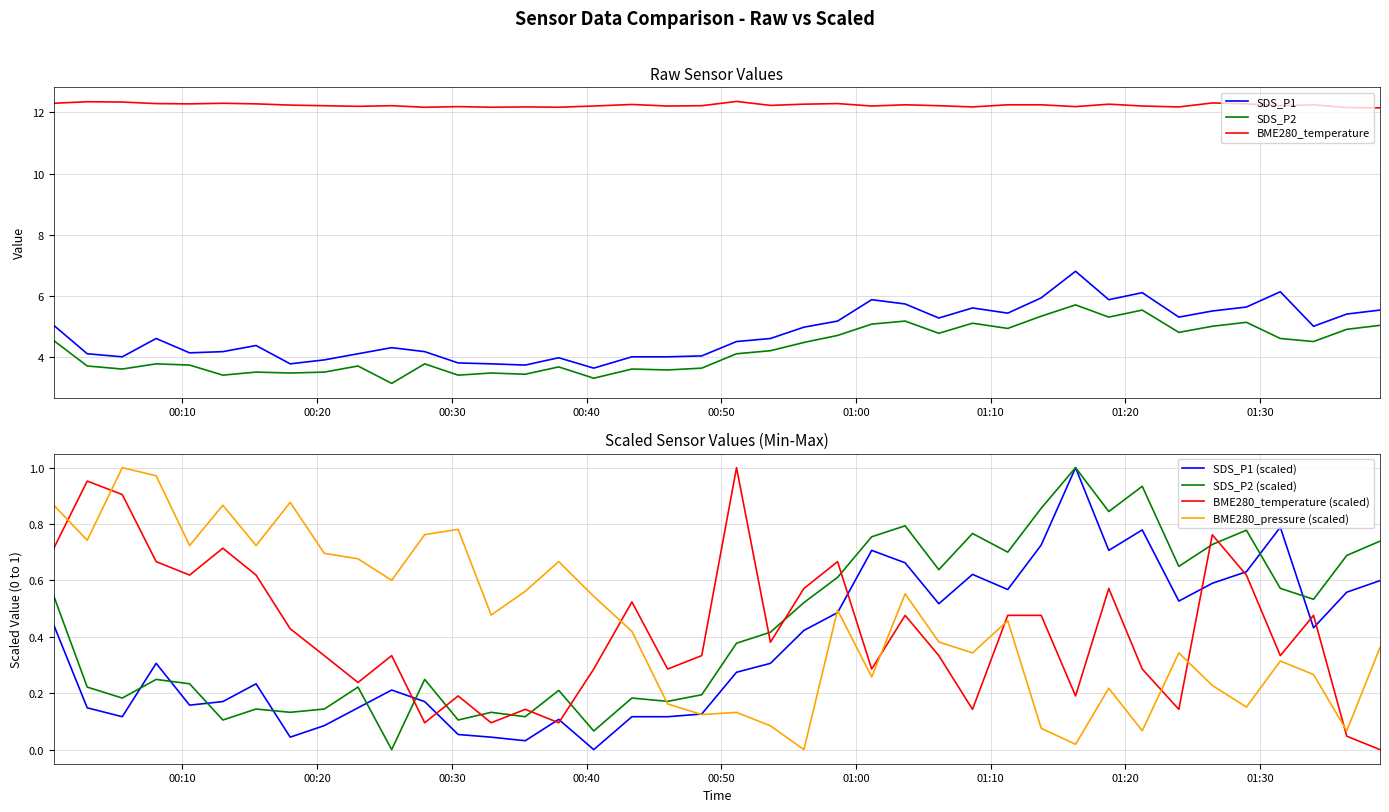

Which series has the largest total across all categories?

BME280_temperature